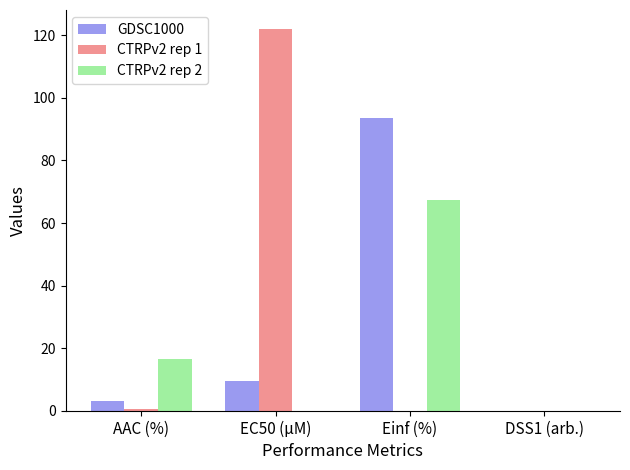

At which category is the sum across all series the highest?

Einf (%)